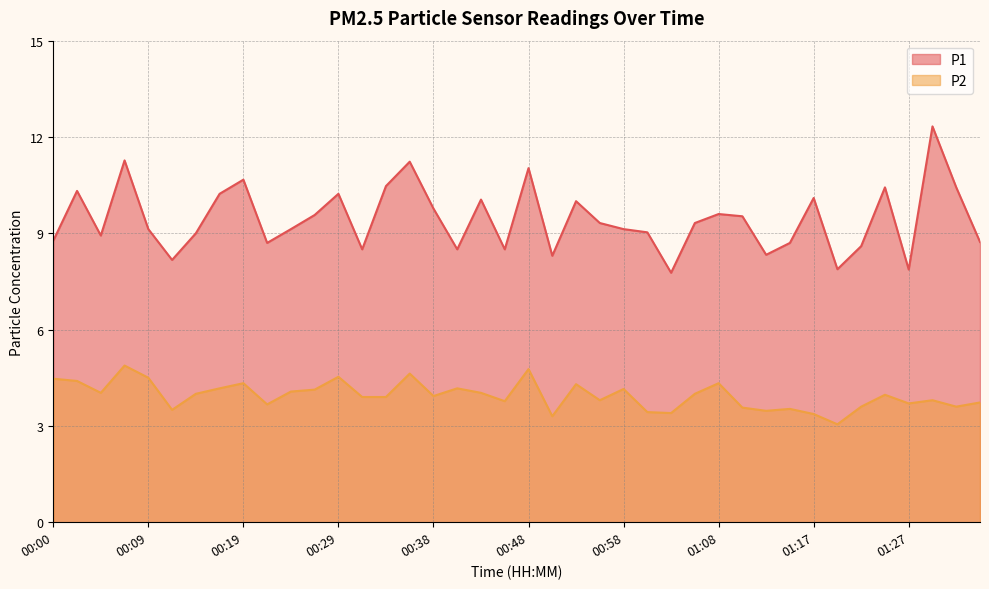

Rank the series at 00:46 from highest to lowest value.

P1, P2